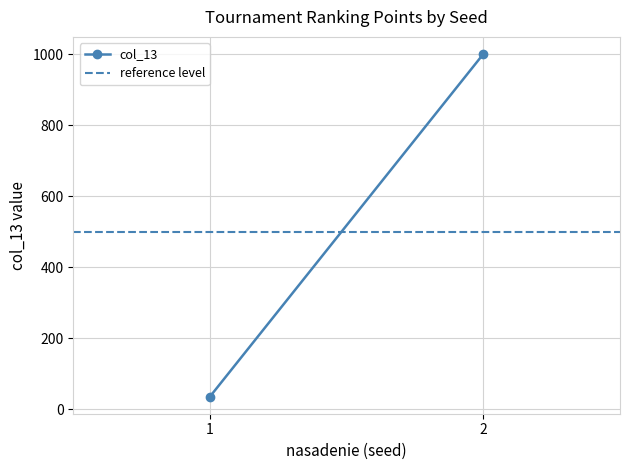

Is this an area chart (filled region under the line)?

No